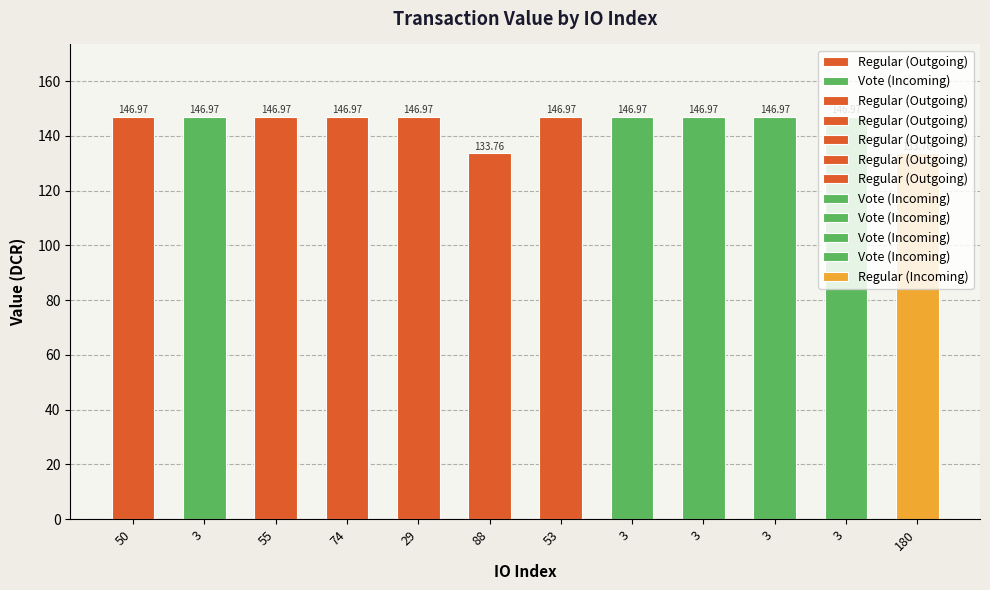

Does the chart contain stacked bars?

No